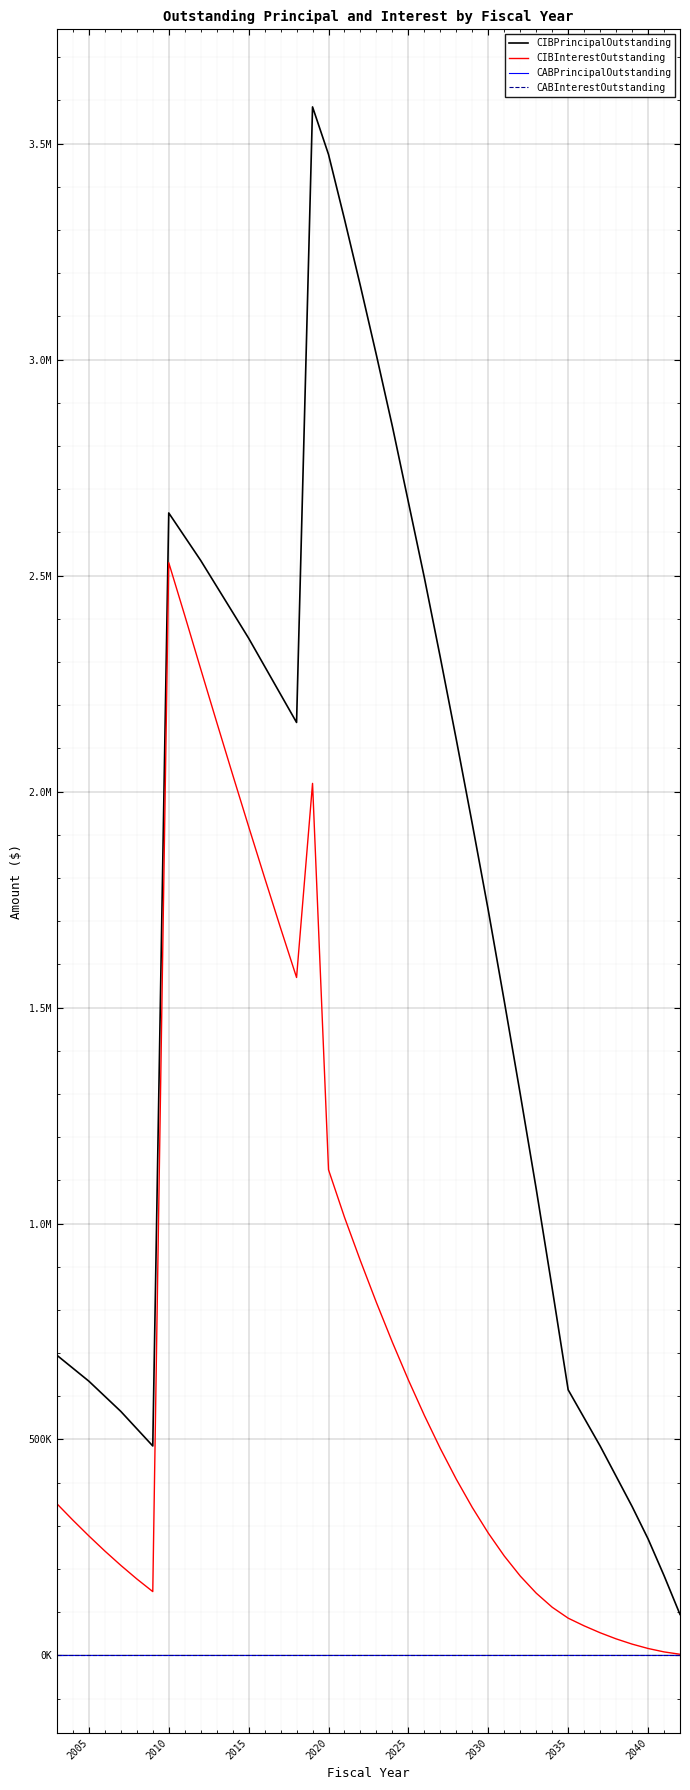

Is this an area chart (filled region under the line)?

No